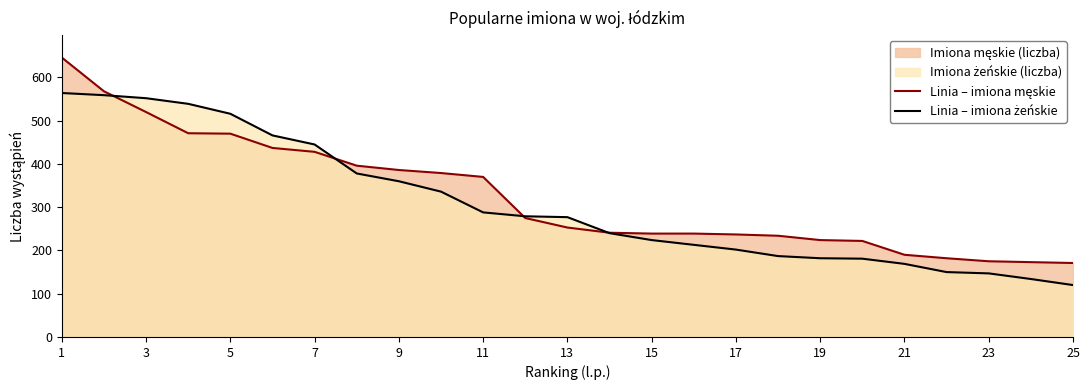

True or false: Linia – imiona żeńskie and Linia – imiona męskie cross at least once.

True